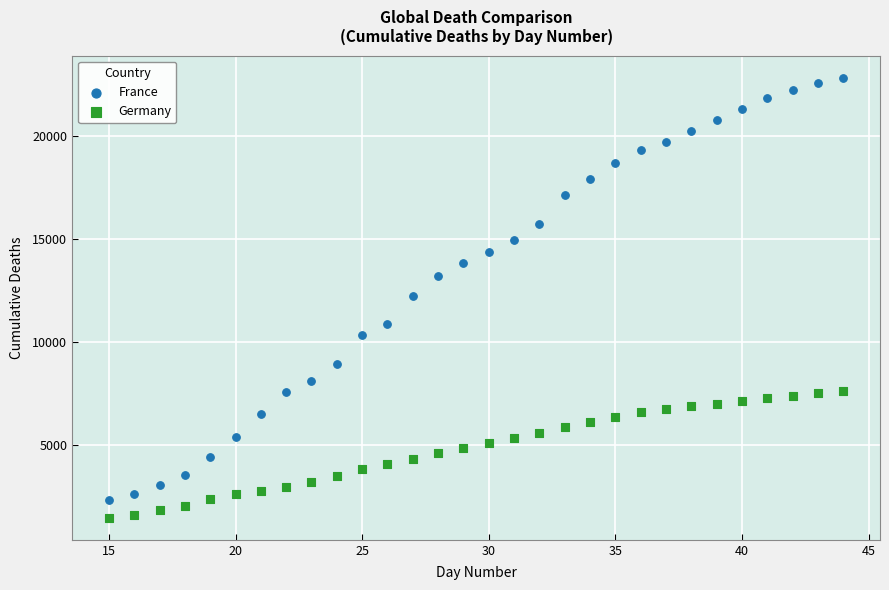

Which series contains the lowest Y value?

Germany